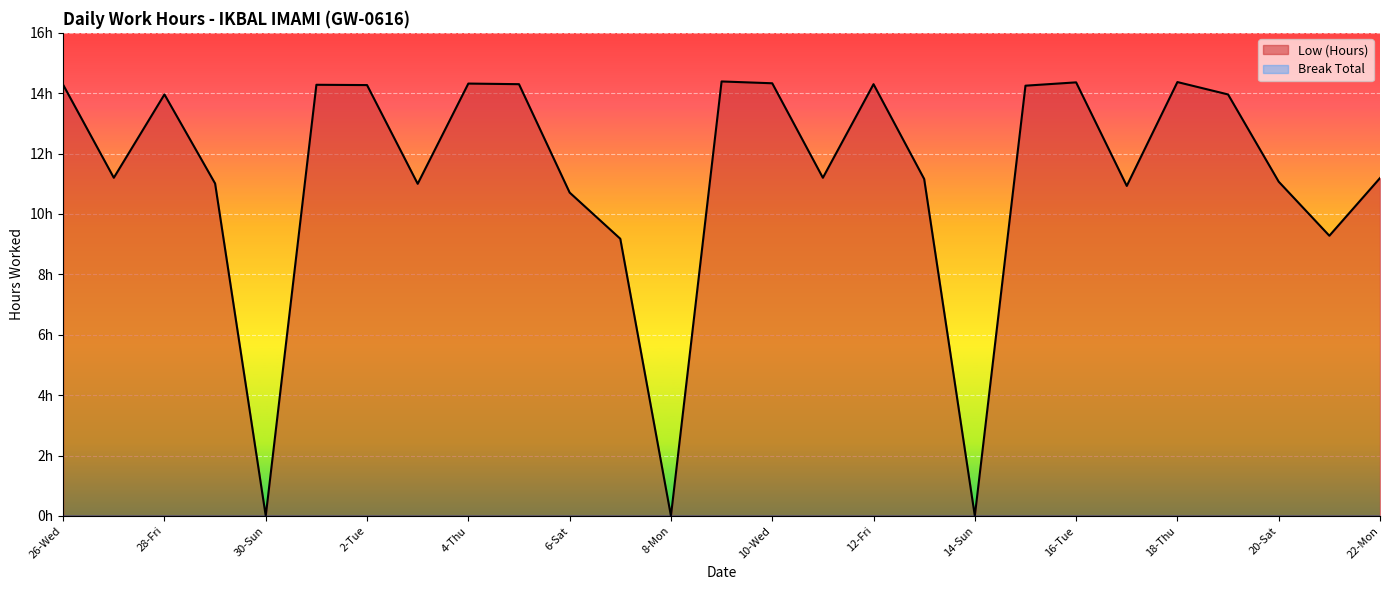

The value at 29-Sat is 15.1. True or false?

False